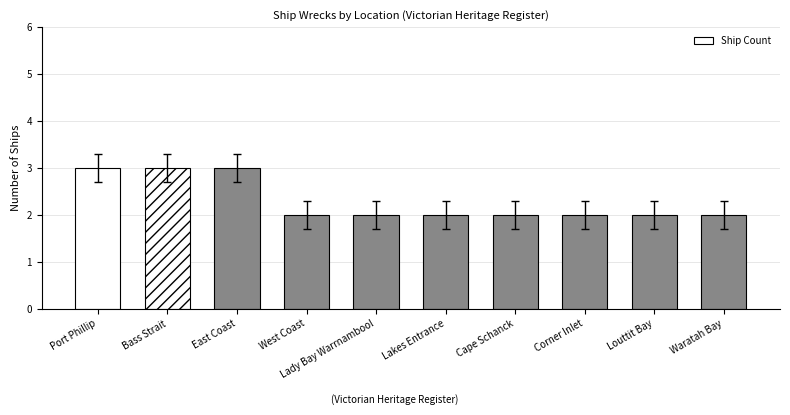

How many data points does each series have?

10